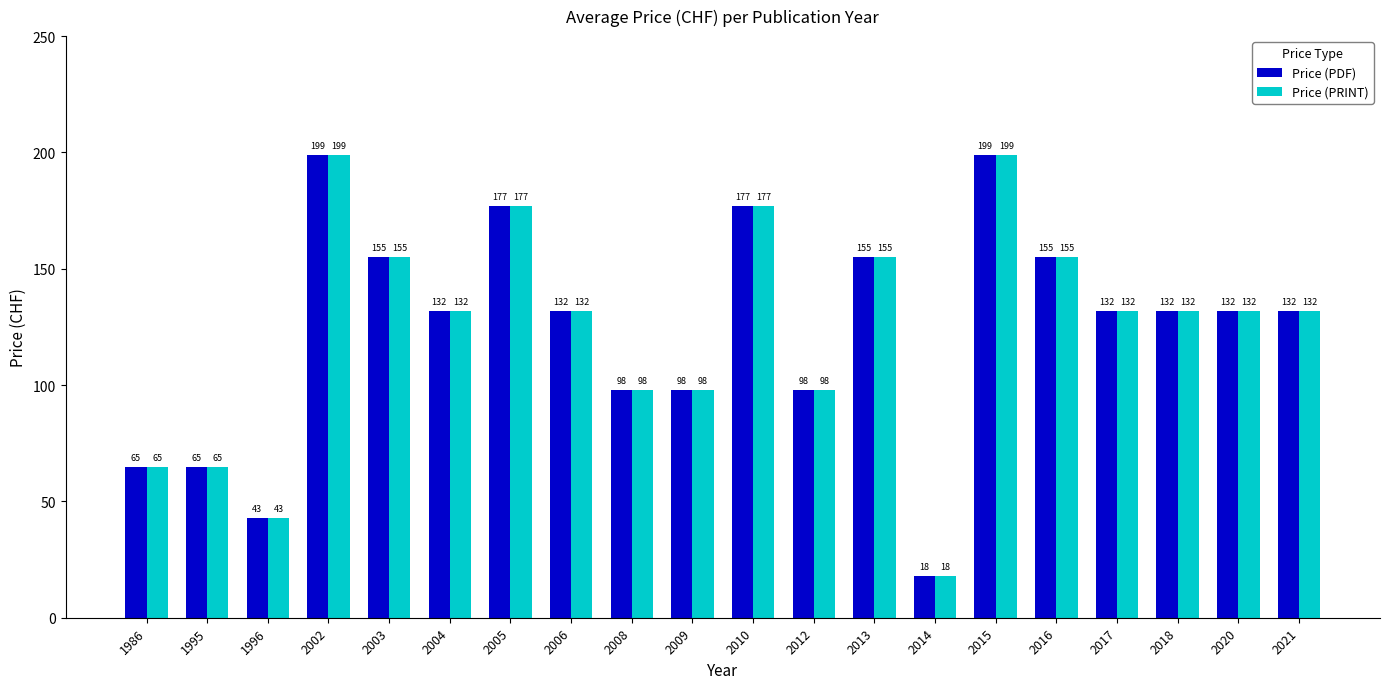

What is the difference between the Price (PRINT) values at 2010 and 2014?

159